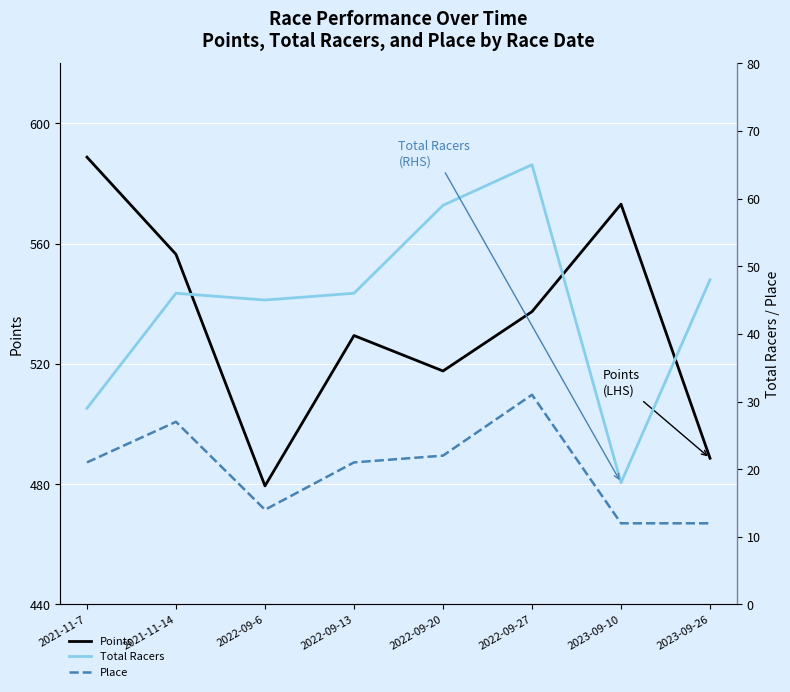

What is the maximum value shown in the chart?

588.8